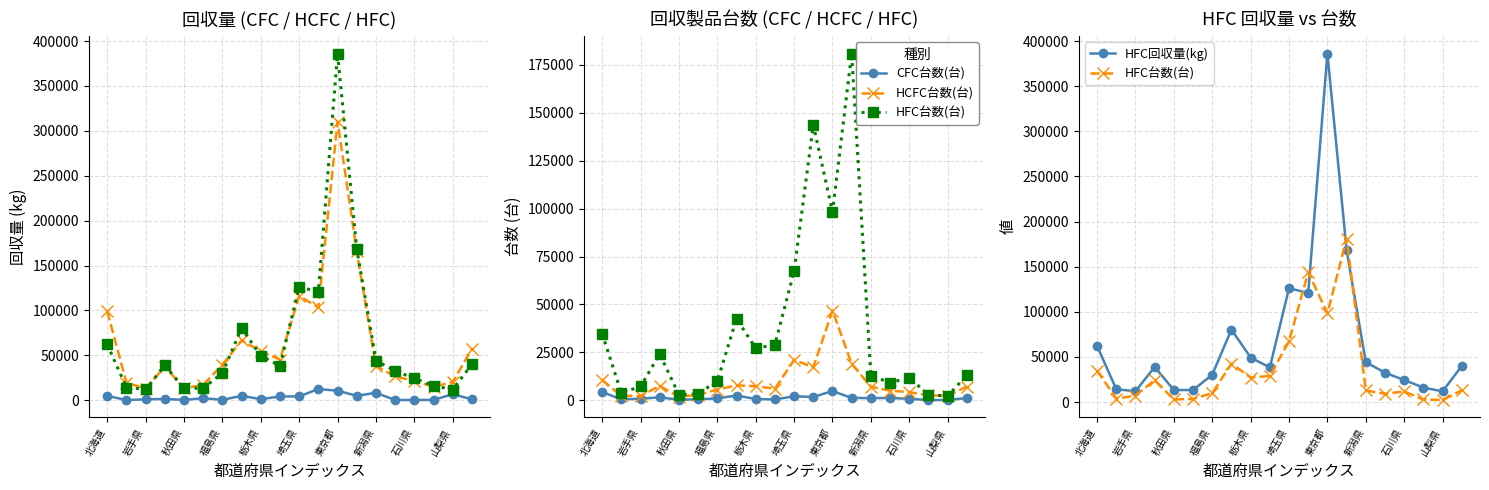

What is the sum of all HFC回収量(kg) values?

1321863